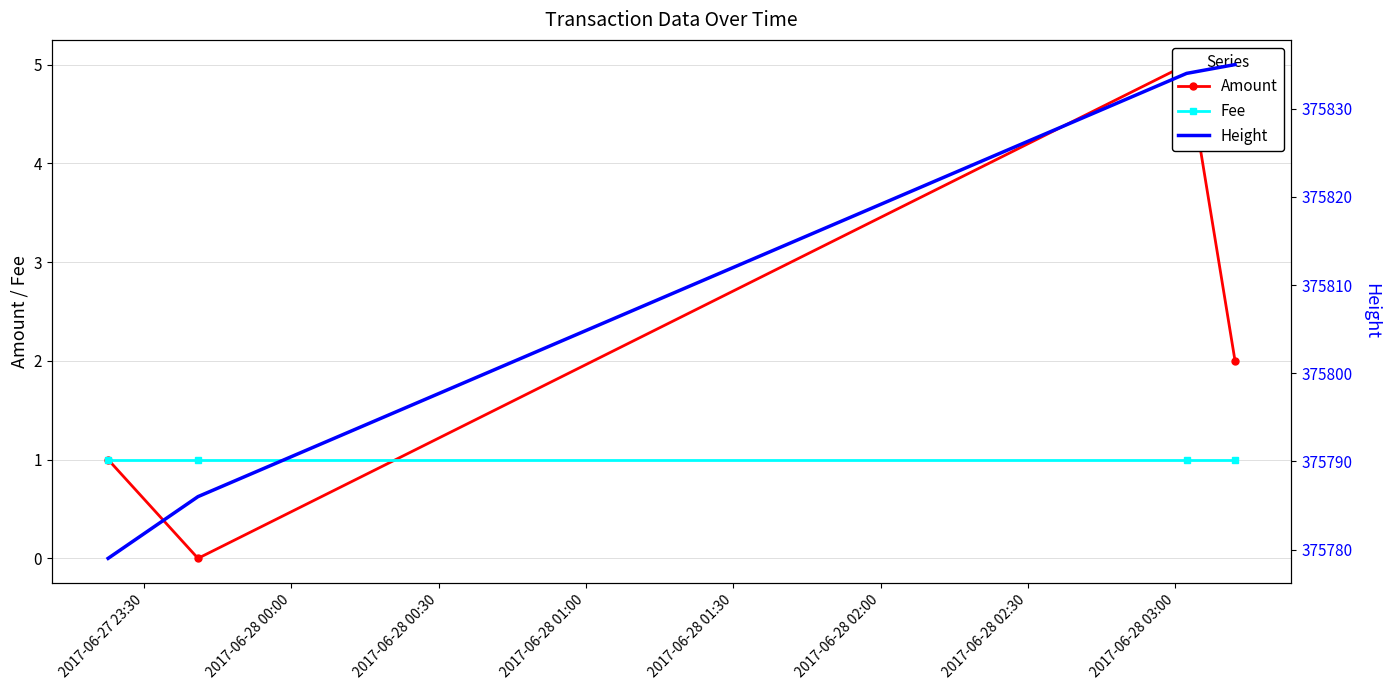

Is the value of Amount at 2017-06-28 00:00 greater than the value of Height at 2017-06-28 01:00?

No